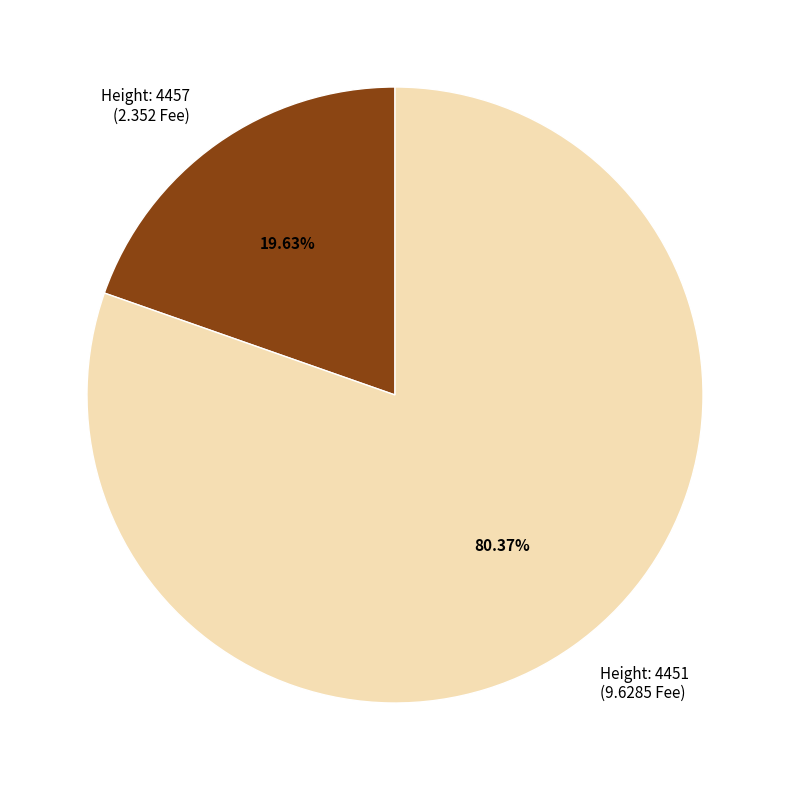

Which category has the biggest portion of the pie?

Height: 4451 (9.6285 Fee)